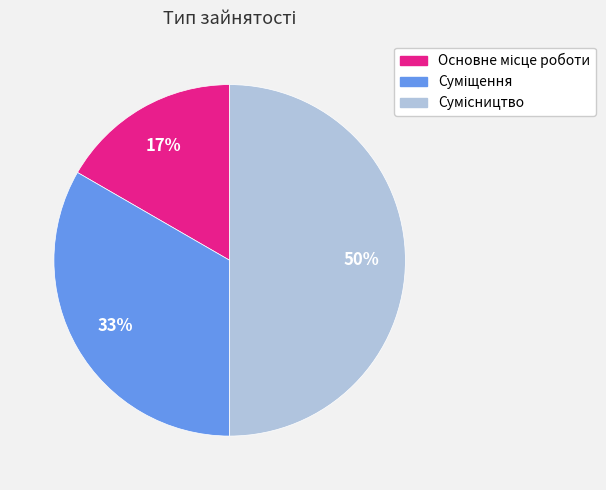

To the nearest percent, what is the difference between the largest and smallest slice percentages?

33%